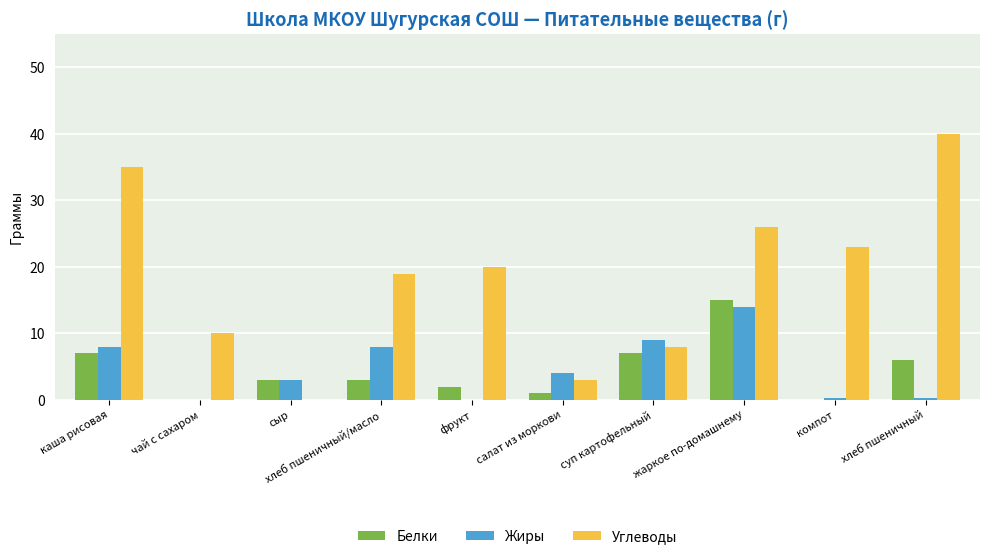

How many categories are shown in the chart?

10